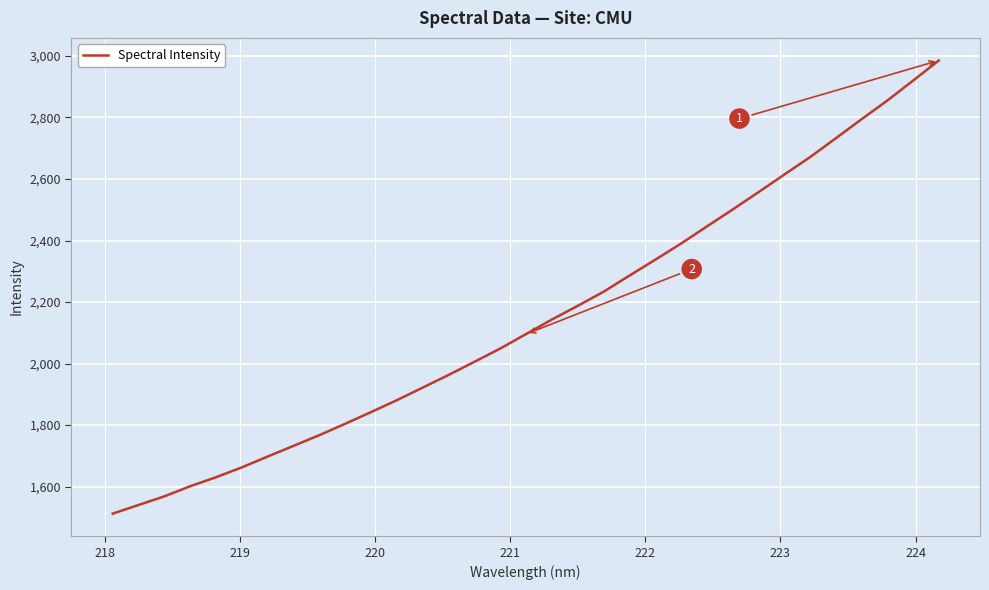

What is the difference between the maximum and minimum values?

1472.7